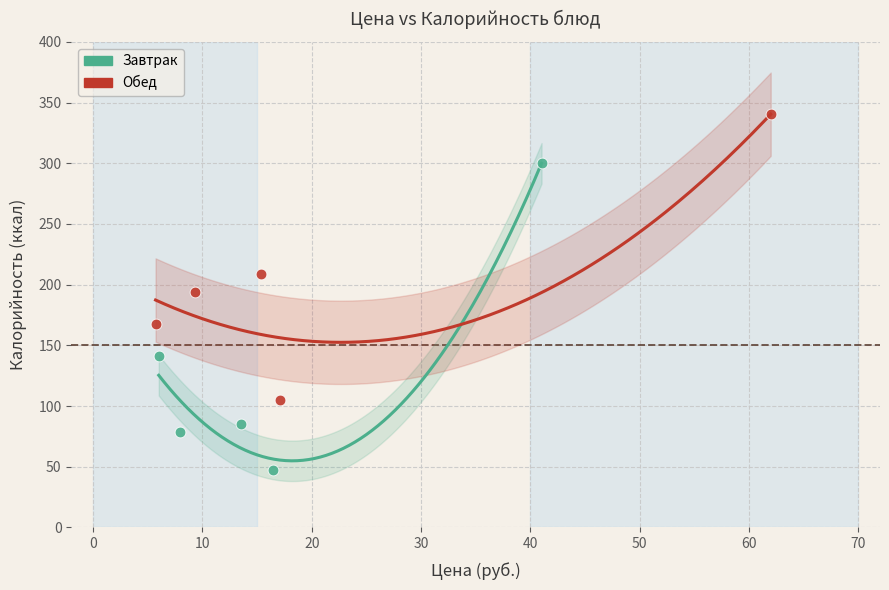

Which series reaches the minimum Y coordinate?

Завтрак